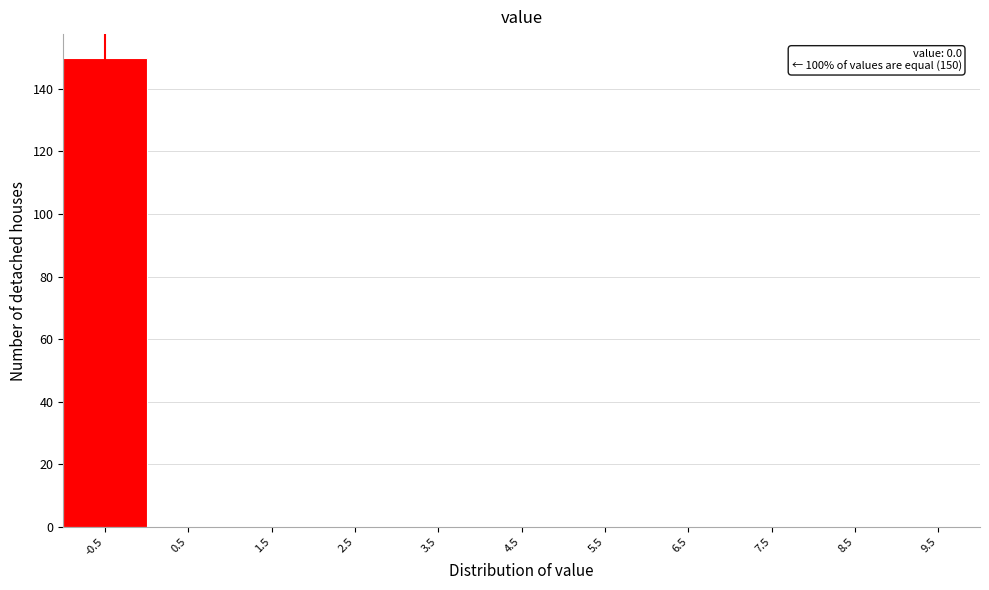

Reading left to right, extract all data points from this chart.

-0.5=150	0.5=0	1.5=0	2.5=0	3.5=0	4.5=0	5.5=0	6.5=0	7.5=0	8.5=0	9.5=0